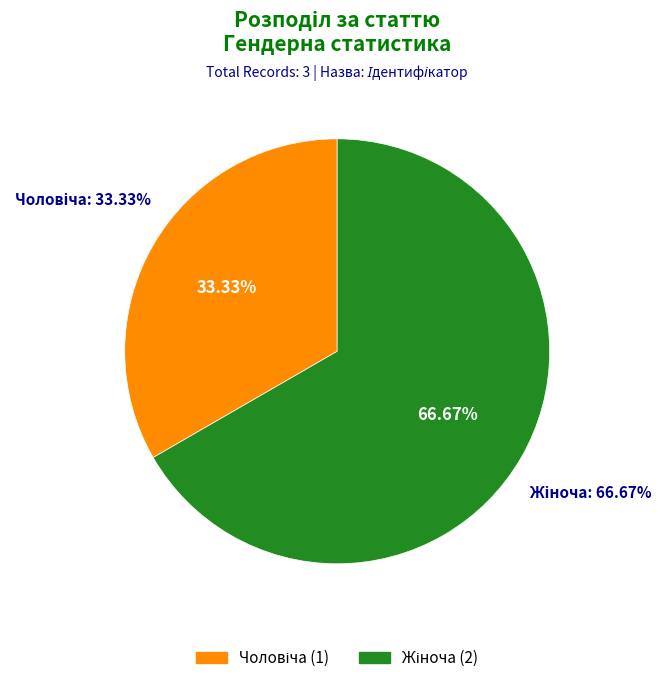

What is the total percentage of Чоловіча and Жіноча?

100.0%